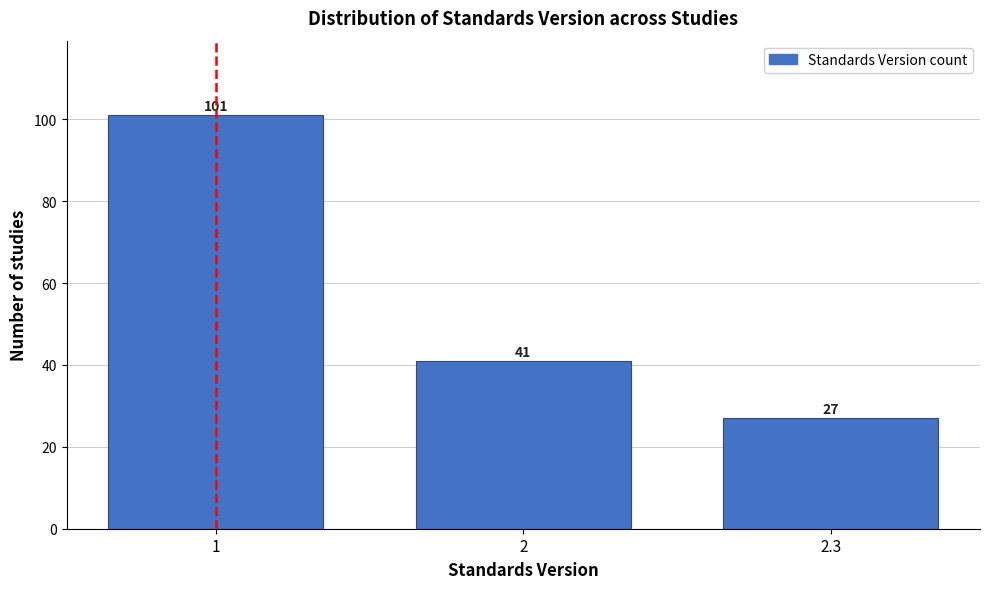

Reading left to right, transcribe all the data shown in this chart.

101	41	27